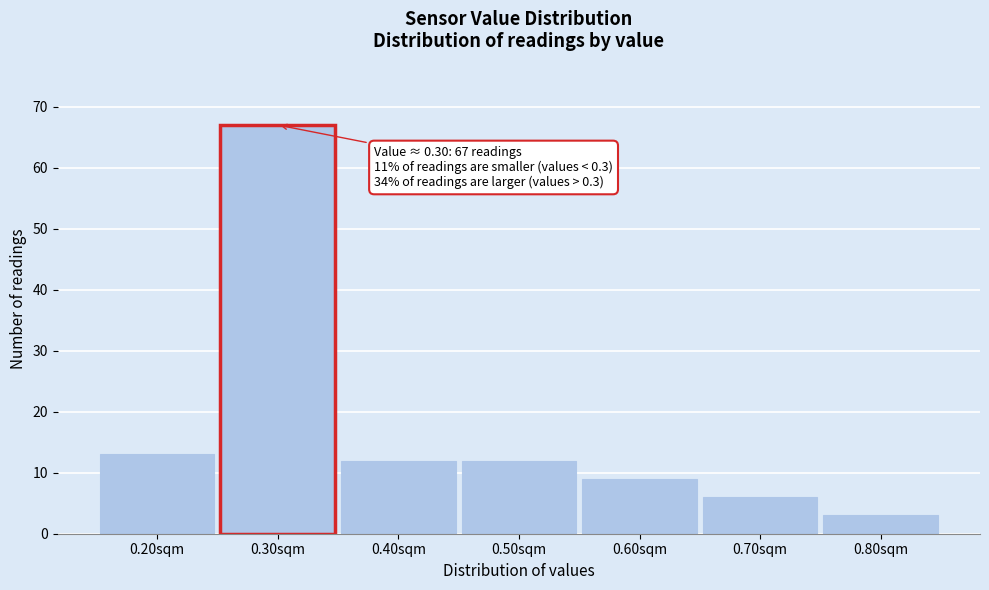

Which range on the x-axis has the tallest bar?

0.25 to 0.35